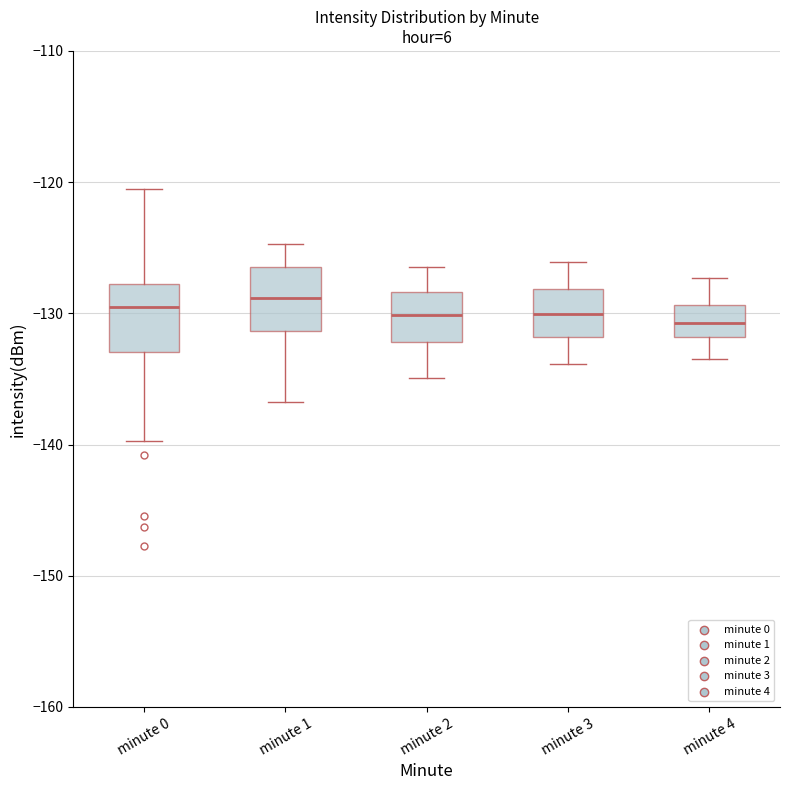

Where is the upper edge of the box for minute 2 on the y-axis? The values are not printed on the chart, so give them approximately, as read against the axis.

-128